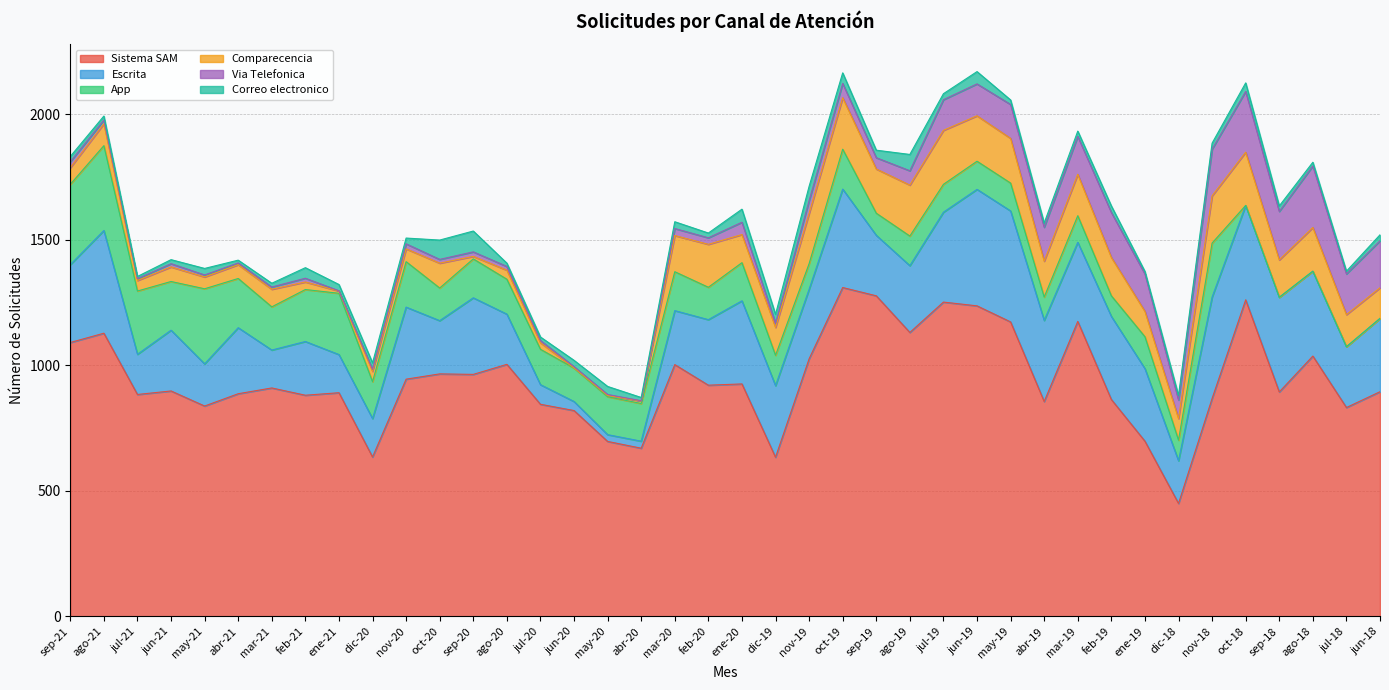

Is the value of Via Telefonica at jun-19 greater than the value of Escrita at jun-21?

No